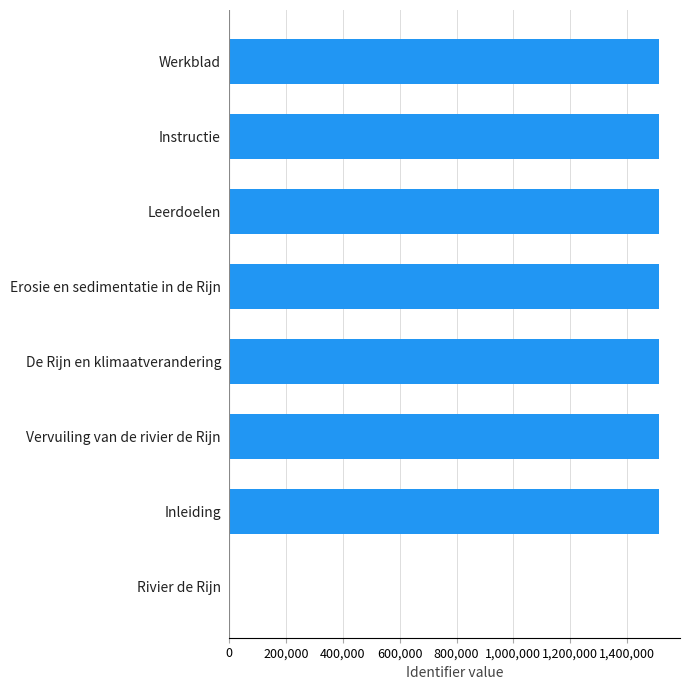

True or false: the data shows 481880 at Werkblad.

False